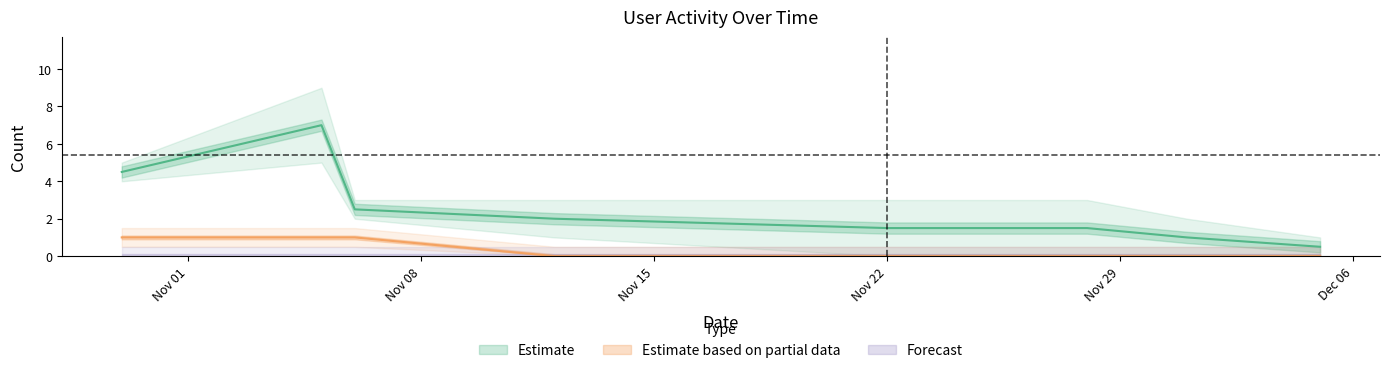

What is the total value across all series at 2022-12-05?

1